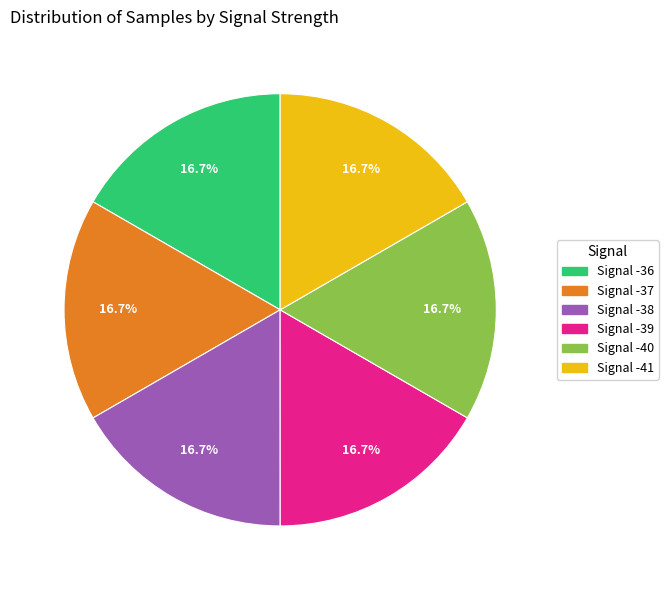

How many segments does this pie chart have?

6